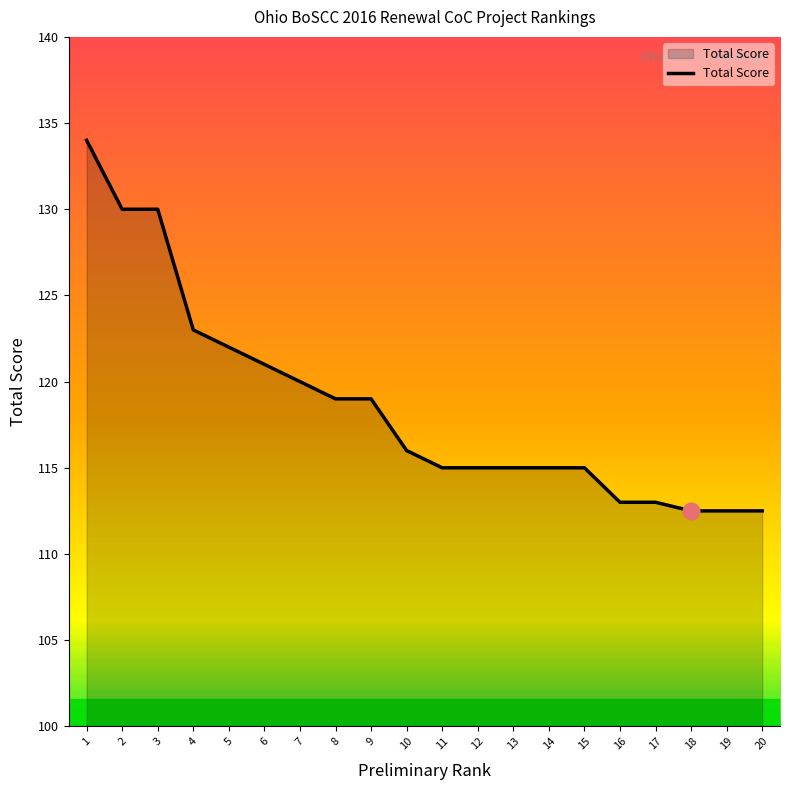

The value at 3 is 130.0. True or false?

True